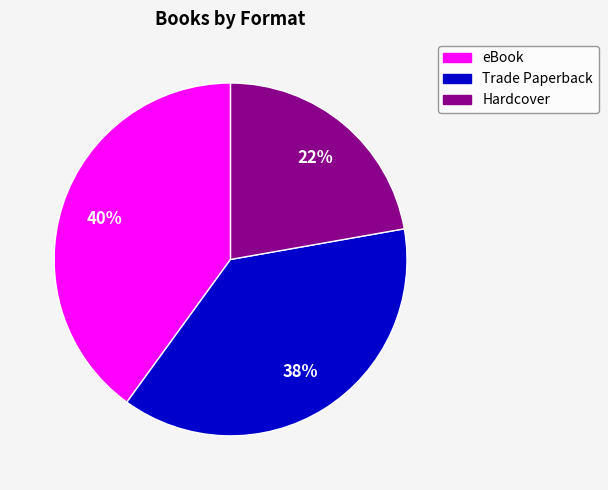

Is it true that eBook is 40% of the pie?

True